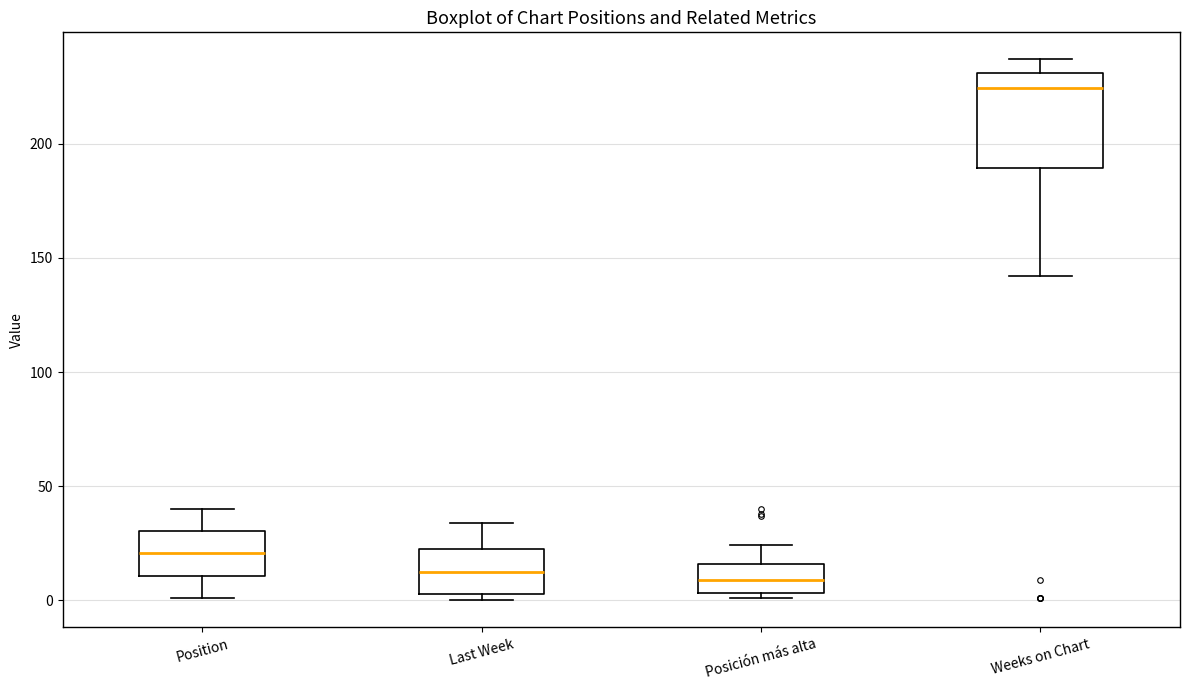

Which box has the highest median line?

Weeks on Chart